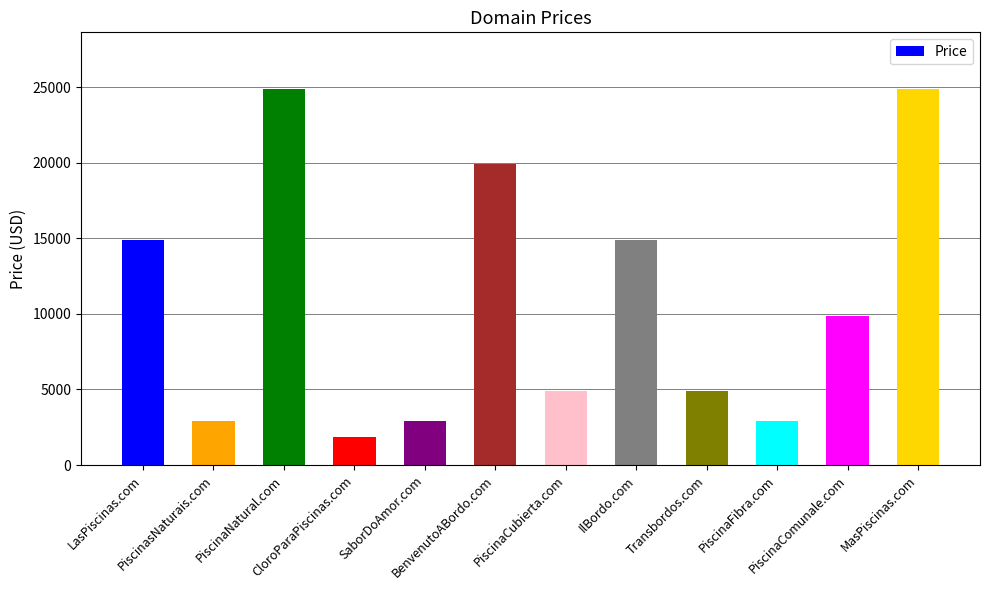

Reading right to left, what are all the values shown in this chart?

24888	9888	2888	4888	14888	4888	19888	2888	1888	24888	2888	14888